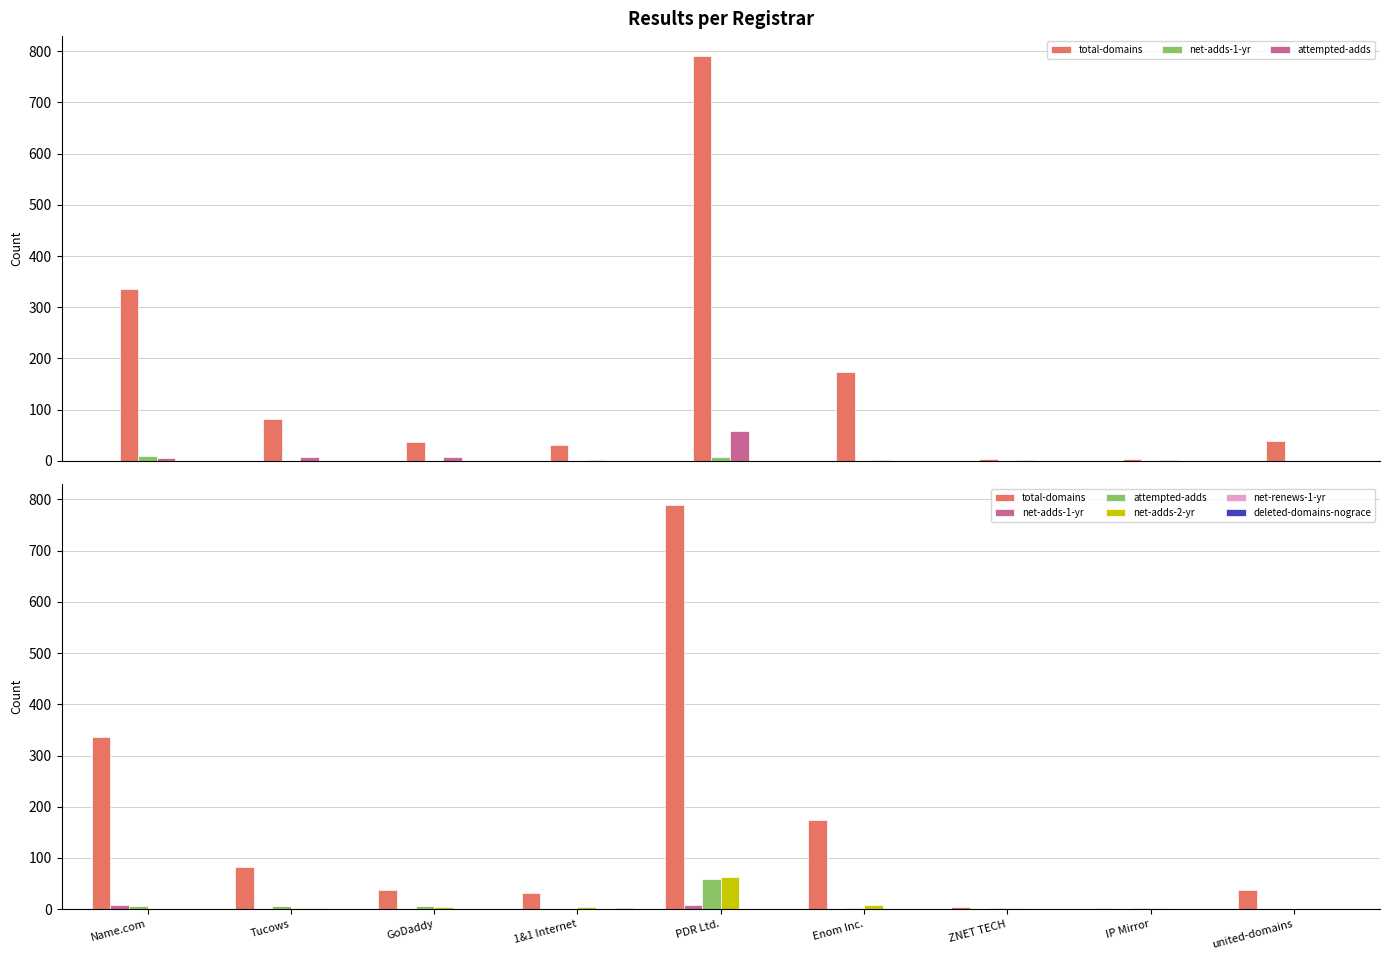

What is the value of the attempted-adds bar at the 1st from the left?

6